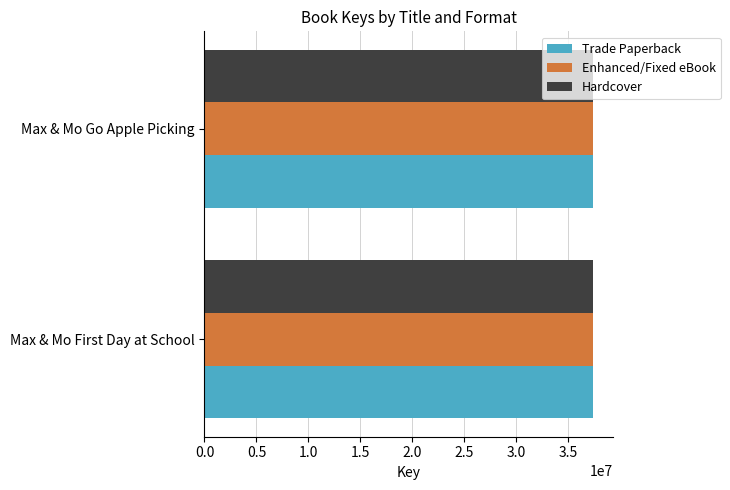

The Trade Paperback series shows 63901322 at Max & Mo Go Apple Picking. True or false?

False